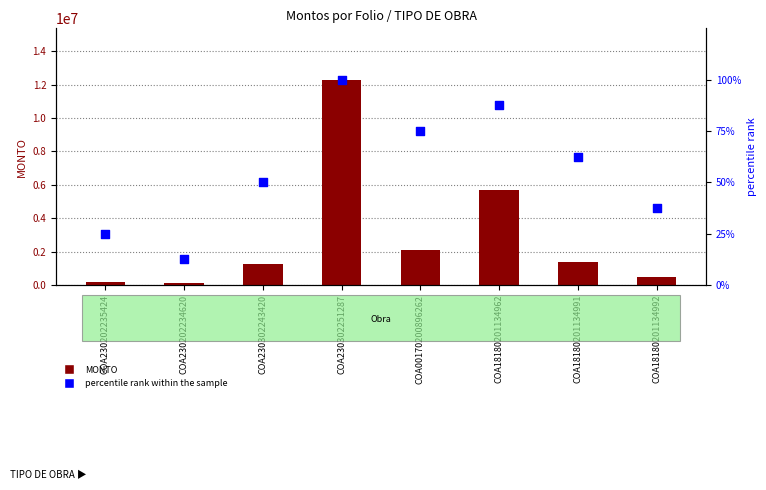

What are all the series names shown in the legend?

MONTO, percentile rank within the sample